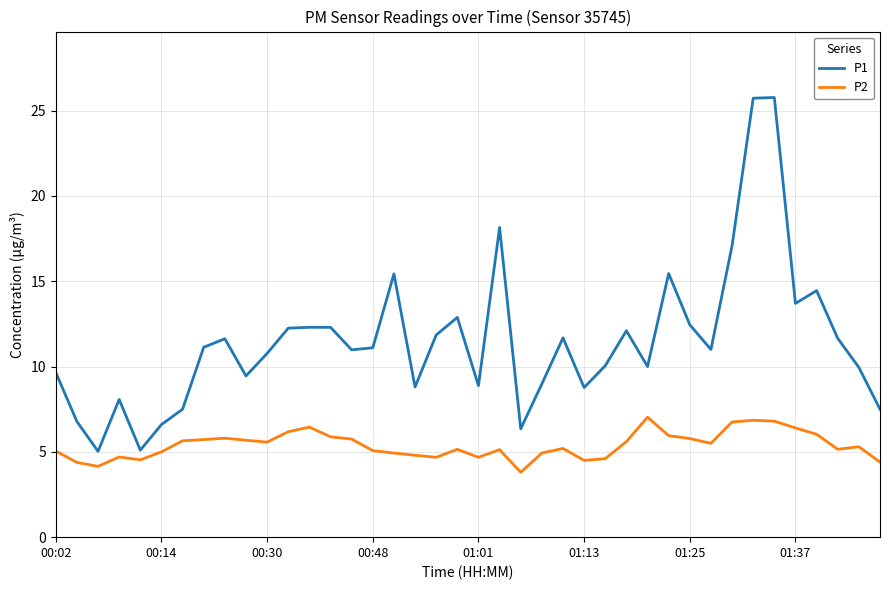

What is the maximum value shown in the chart?

25.8